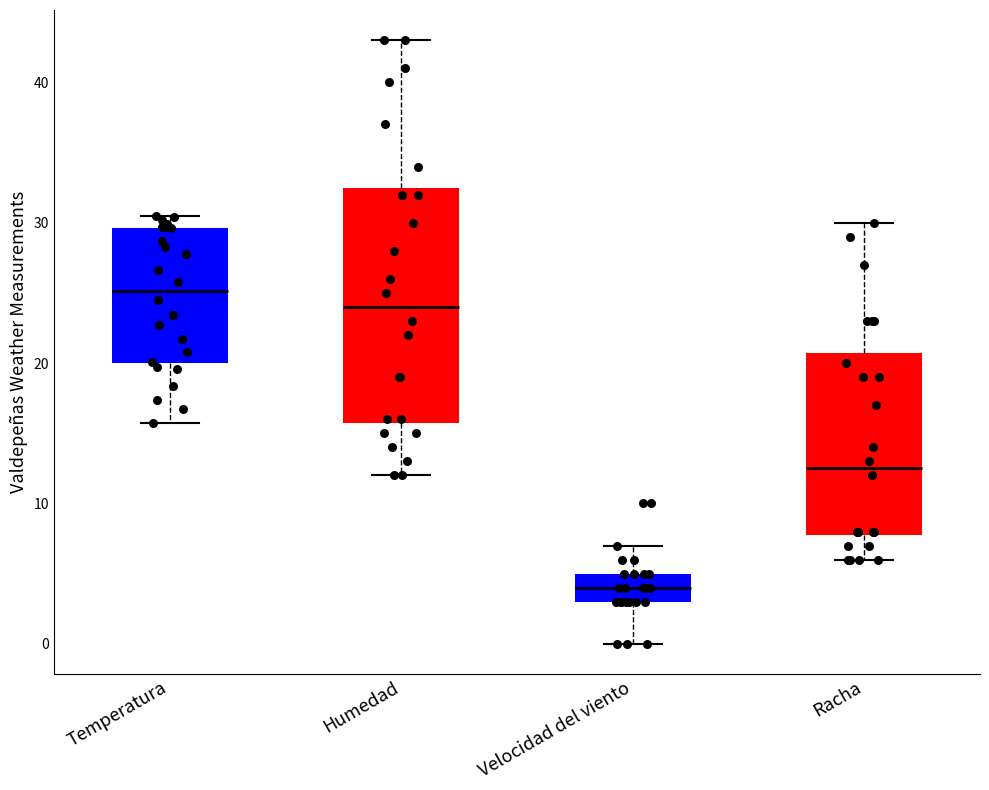

Reading left to right, transcribe this box plot: for each box, give where its median line is, the range the box spans, and where its two whiskers end, as read against the y-axis. The values are not printed on the chart, so give them approximately, as read against the axis.

Temperatura: median 25, box 20 to 30, whiskers 16 to 31
Humedad: median 24, box 16 to 33, whiskers 12 to 43
Velocidad del viento: median 4, box 3 to 5, whiskers 0 to 7
Racha: median 13, box 8 to 21, whiskers 6 to 30